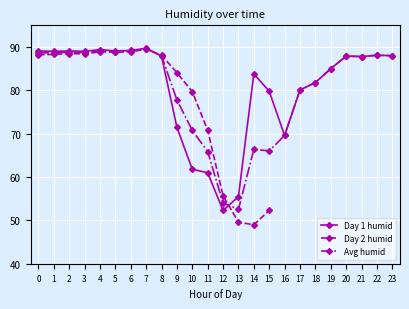

True or false: Day 2 humid and Avg humid intersect in this chart.

True